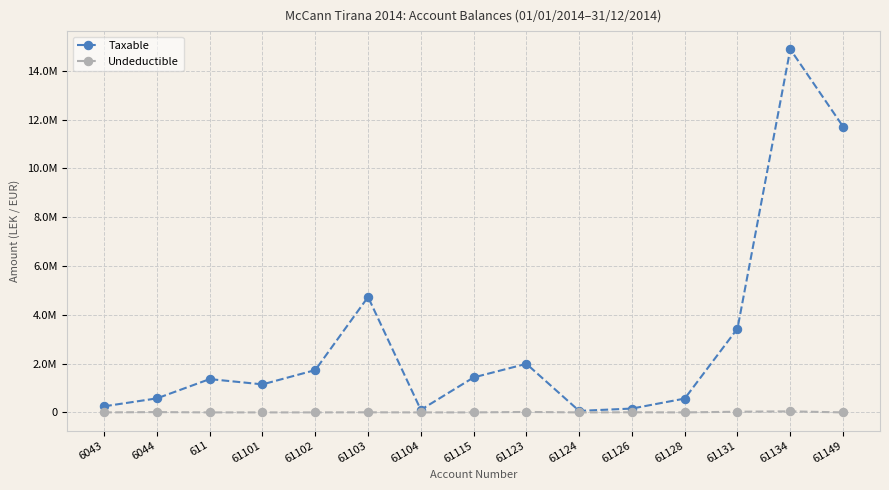

What are all the series names shown in the legend?

Taxable, Undeductible